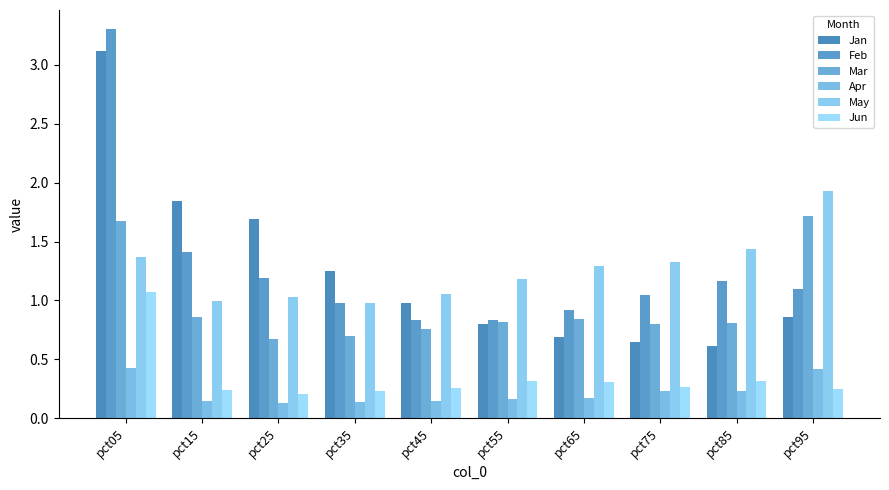

How many series are shown in this chart?

6